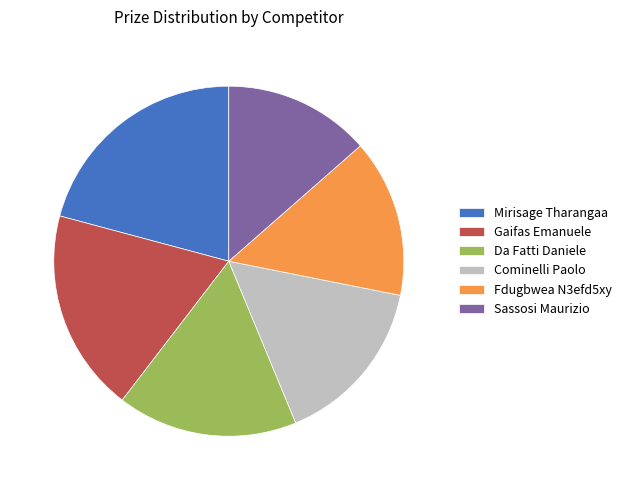

Is Cominelli Paolo the majority of the pie?

No